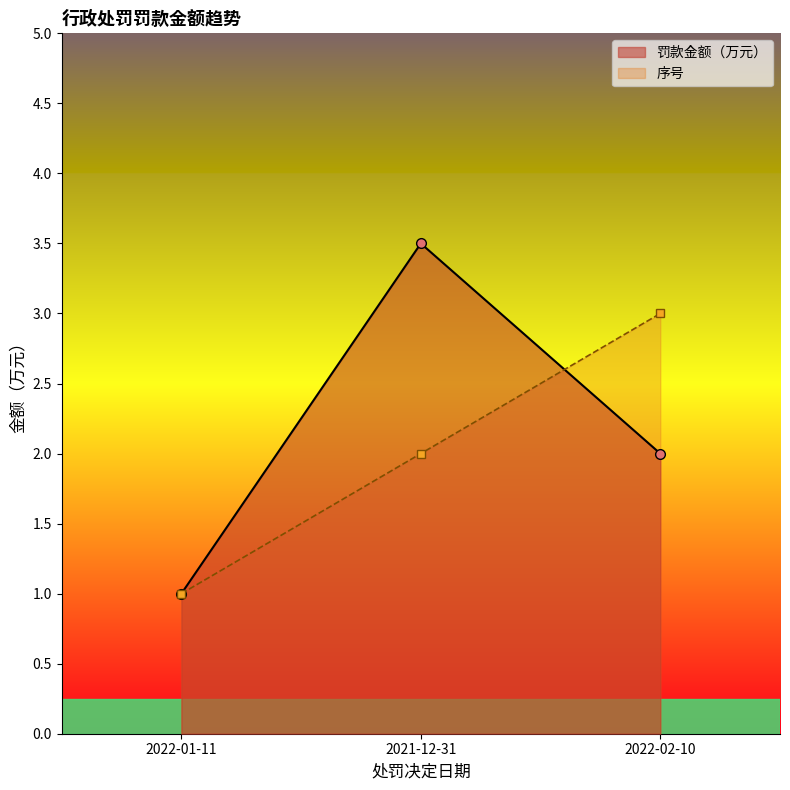

List the series in order of their overall mean, lowest first.

序号_line, 罚款金额（万元）_line